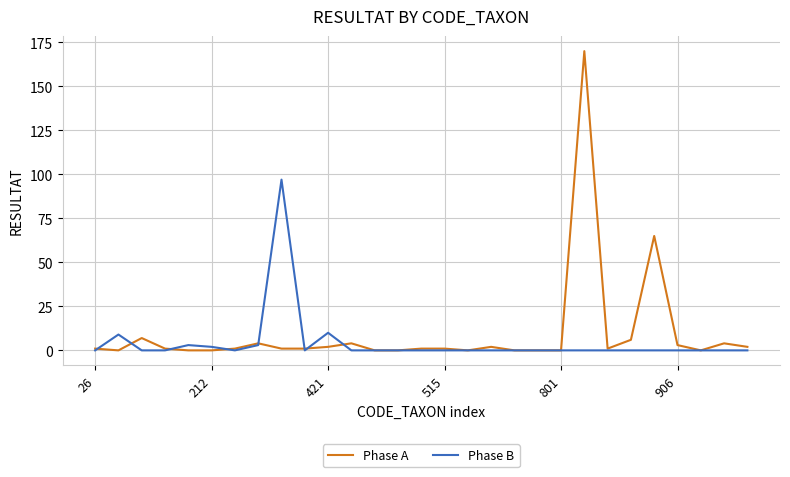

Rank the series by their maximum value, from highest to lowest.

Phase A, Phase B